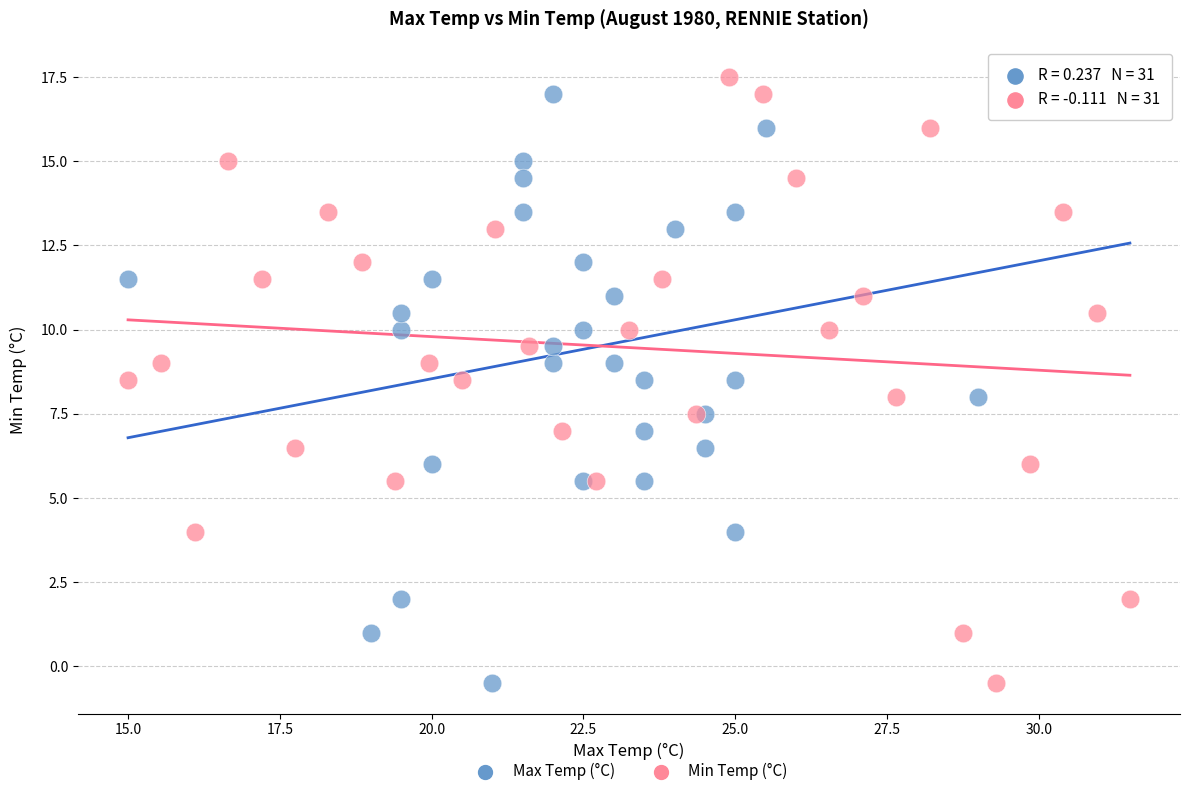

What are all the series names shown in the legend?

Max Temp (°C), Min Temp (°C)